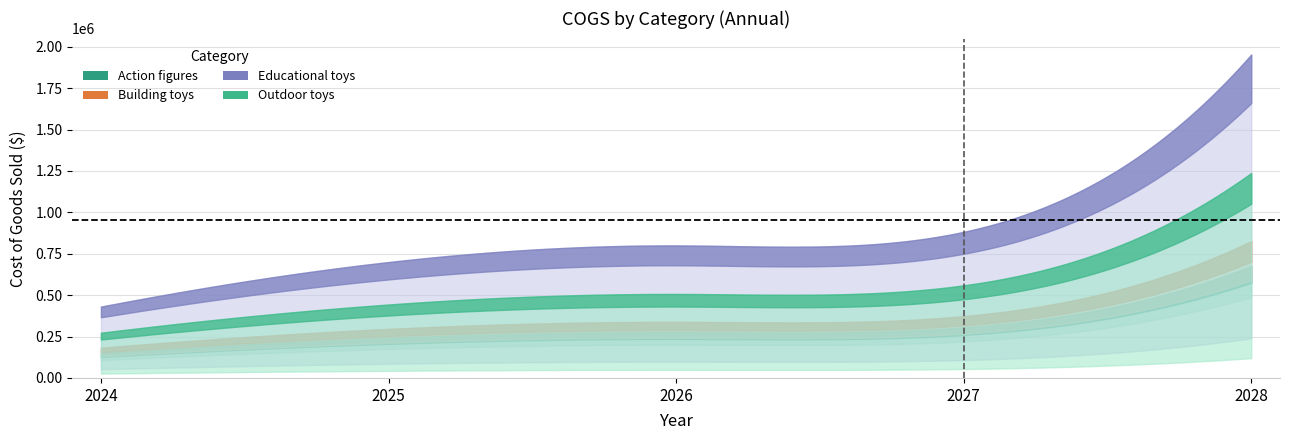

What is the difference between the second highest and second lowest values in the Outdoor toys series?

115703.2